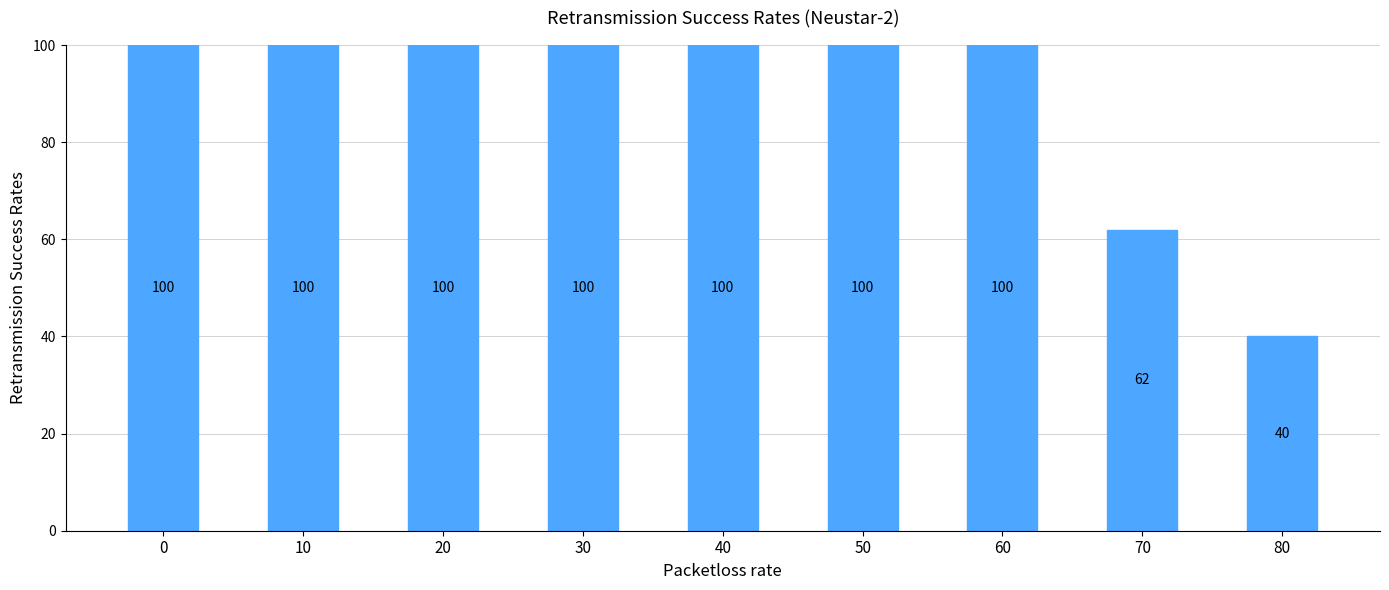

What is the difference between the maximum and minimum values?

60